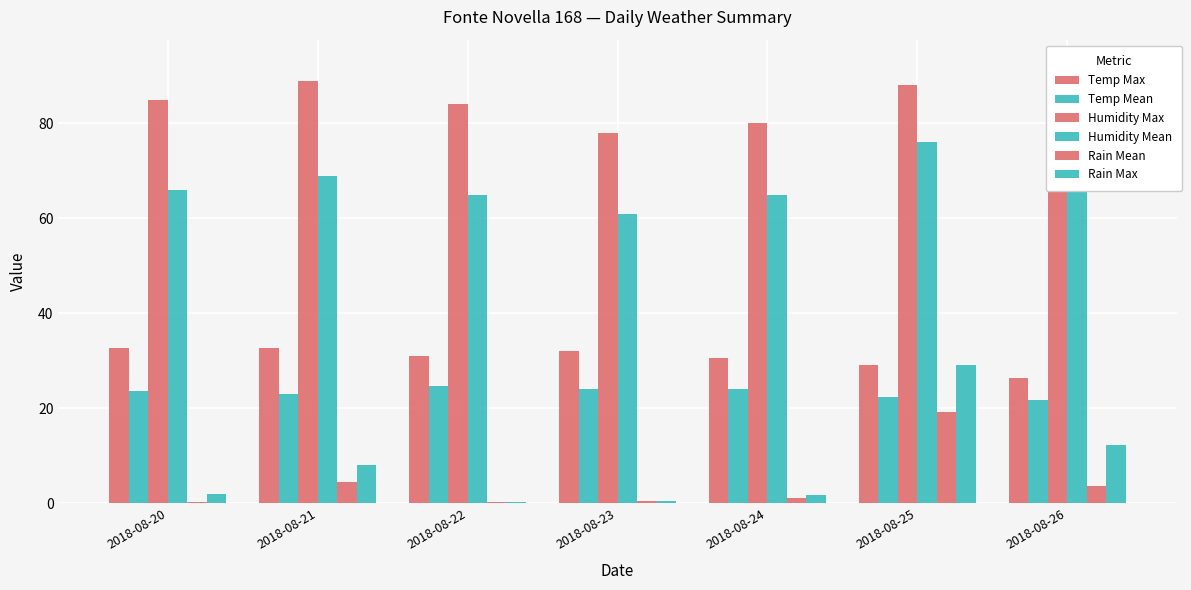

Rank the categories by Rain Mean value from lowest to highest.

2018-08-20, 2018-08-22, 2018-08-23, 2018-08-24, 2018-08-26, 2018-08-21, 2018-08-25